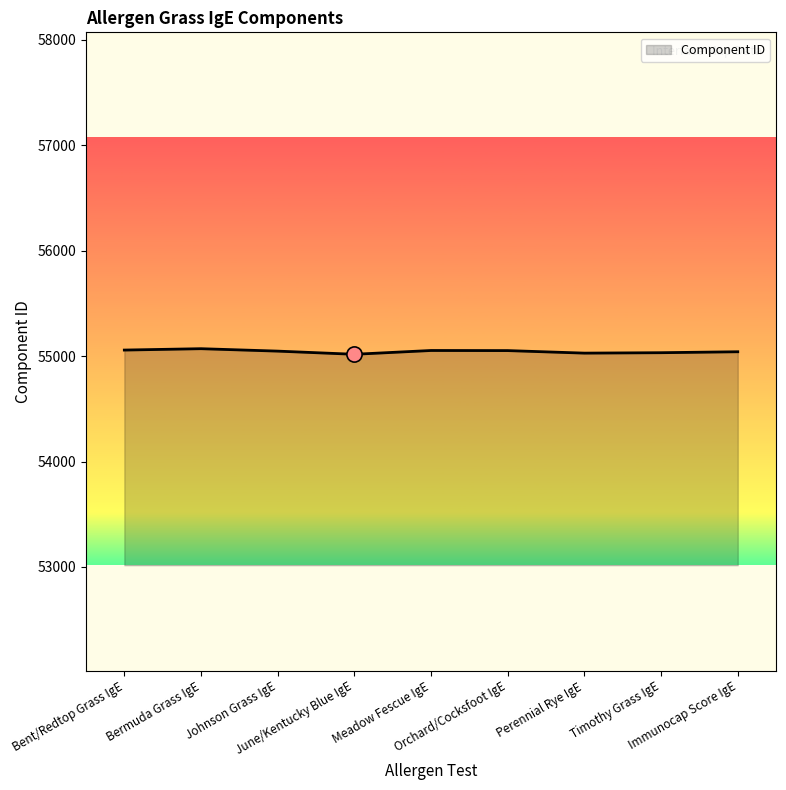

What is the change in value from Johnson Grass IgE to Orchard/Cocksfoot IgE?

+5